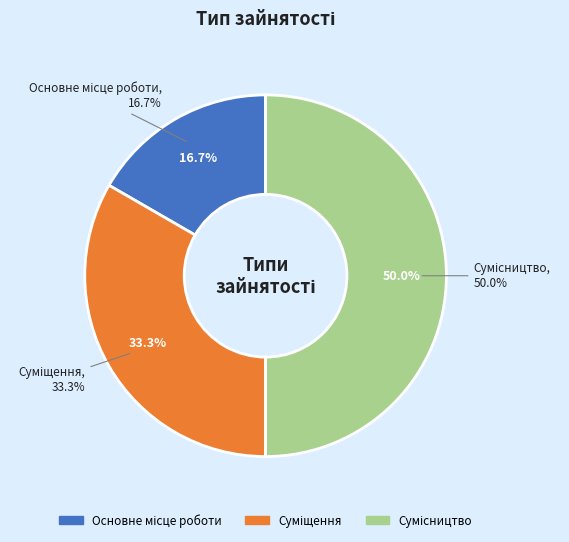

How many slices are in this pie chart?

3